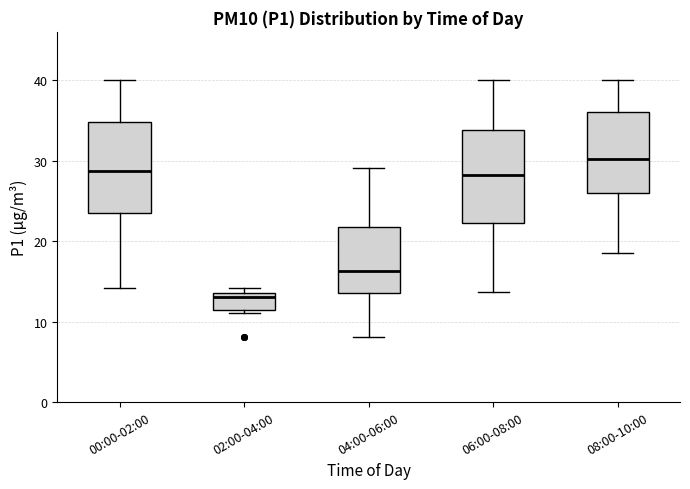

Reading left to right, transcribe this box plot: for each box, give where its median line is, the range the box spans, and where its two whiskers end, as read against the y-axis. The values are not printed on the chart, so give them approximately, as read against the axis.

00:00-02:00: median 29, box 24 to 35, whiskers 14 to 40
02:00-04:00: median 13, box 11 to 14, whiskers 11 (just below the box's lower edge) to 14 (just above the box's upper edge)
04:00-06:00: median 16, box 14 to 22, whiskers 8 to 29
06:00-08:00: median 28, box 22 to 34, whiskers 14 to 40
08:00-10:00: median 30, box 26 to 36, whiskers 19 to 40